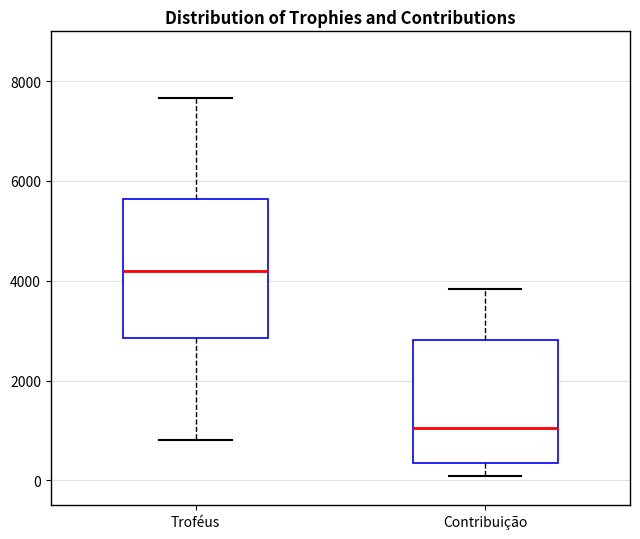

Reading left to right, read every box against the y-axis: the position of its median line, the range the box covers, and the ends of its whiskers. The values are not printed on the chart, so give them approximately, as read against the axis.

Troféus: median 4200, box 2800 to 5600, whiskers 800 to 7600
Contribuição: median 1000, box 400 to 2800, whiskers 0 to 3800